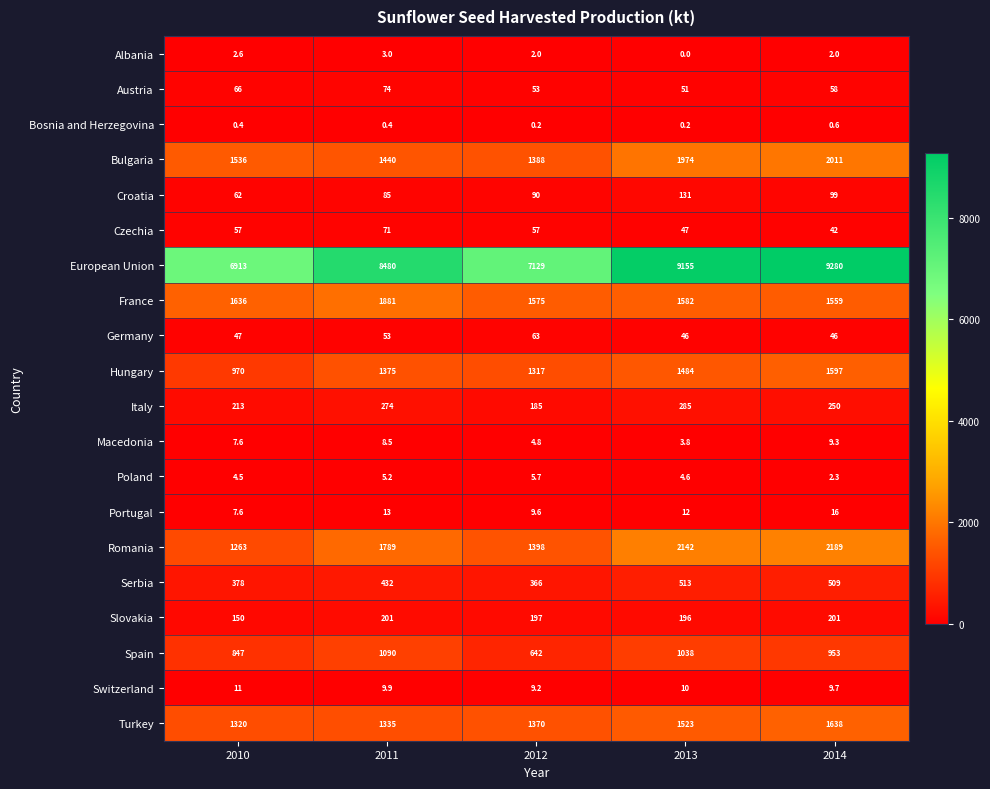

What is the maximum value for Czechia?

71.0